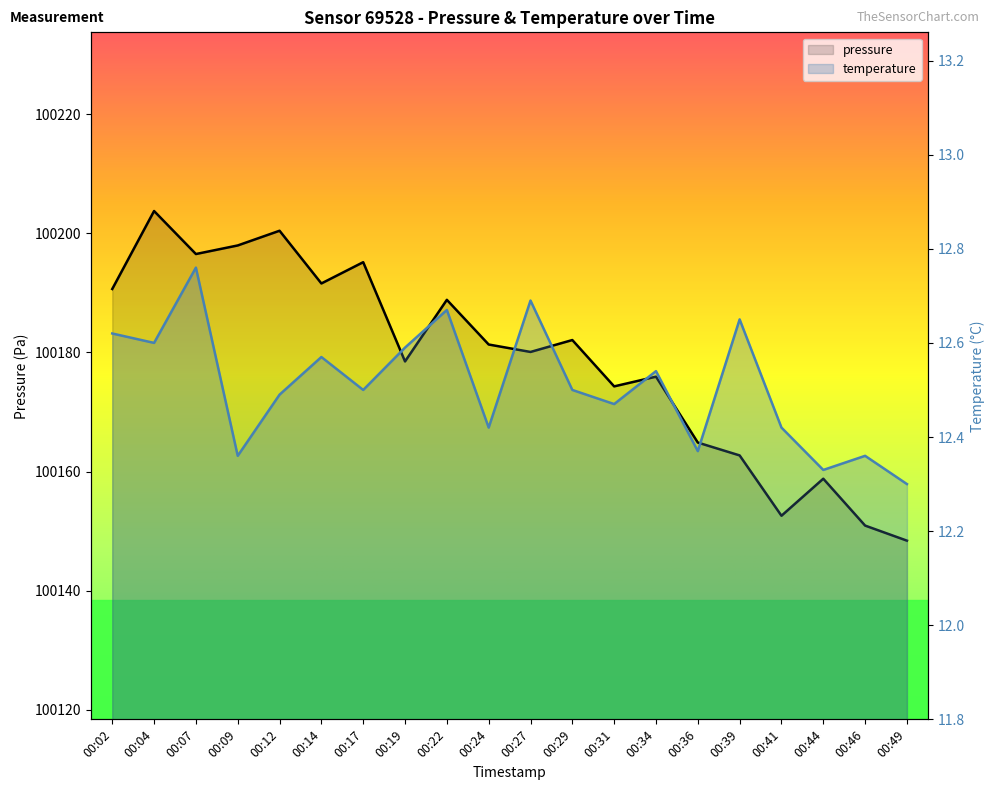

What is the greatest value displayed?

100203.8